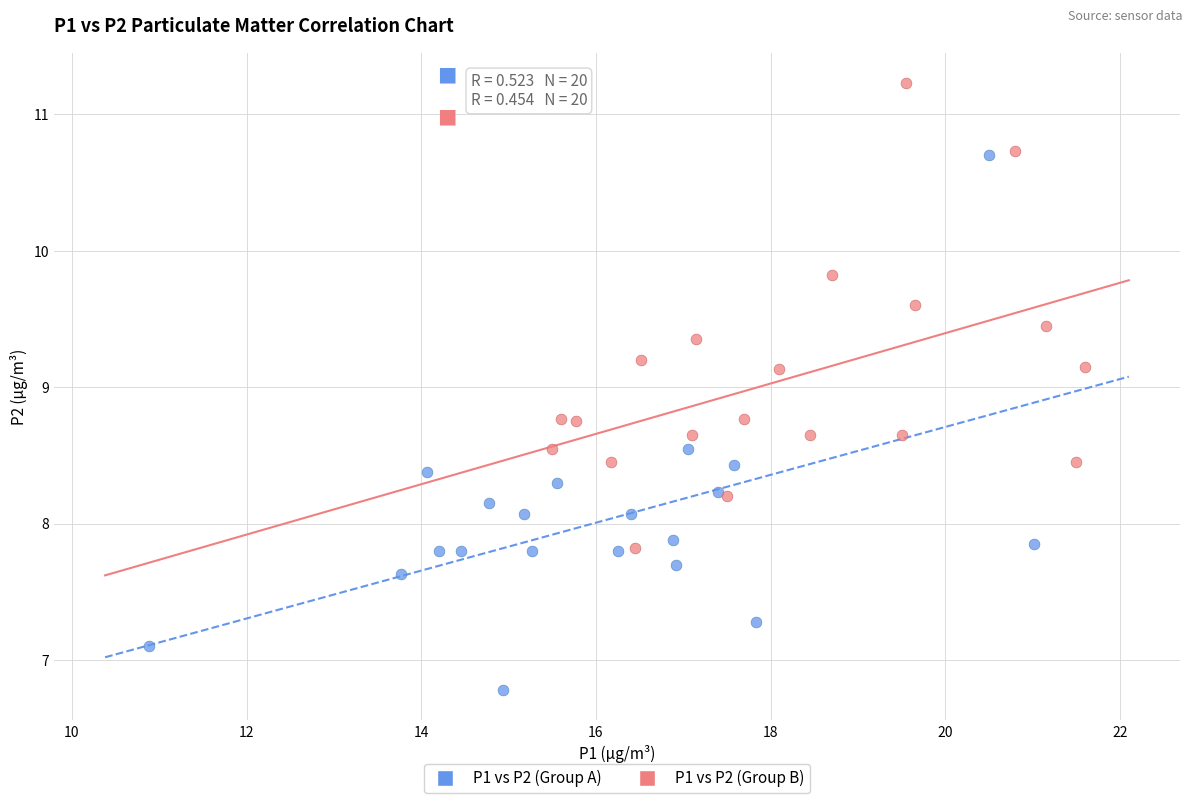

Which series contains the lowest Y value?

P1 vs P2 (Group A)